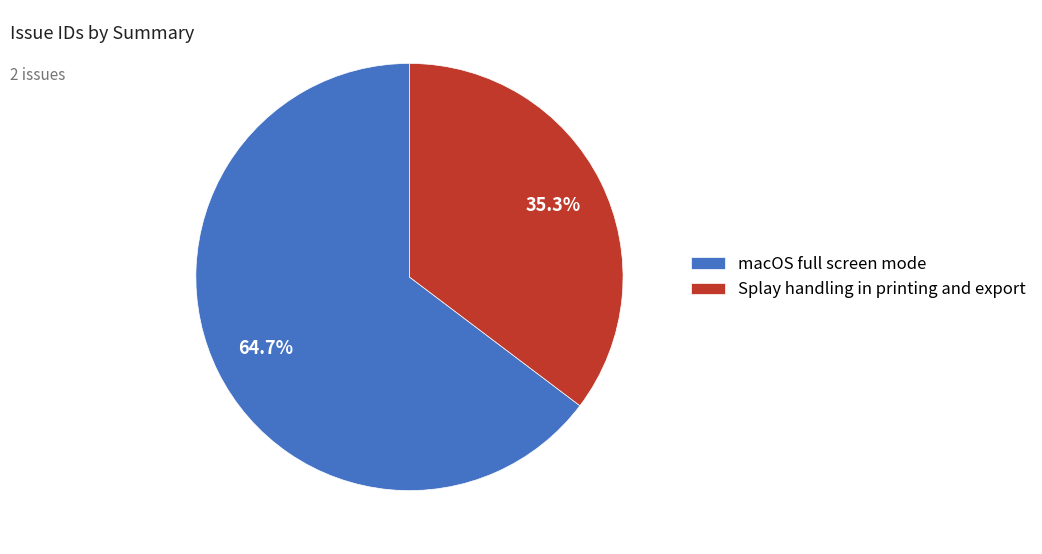

What percentage do macOS full screen mode and Splay handling in printing and export together represent?

100.0%